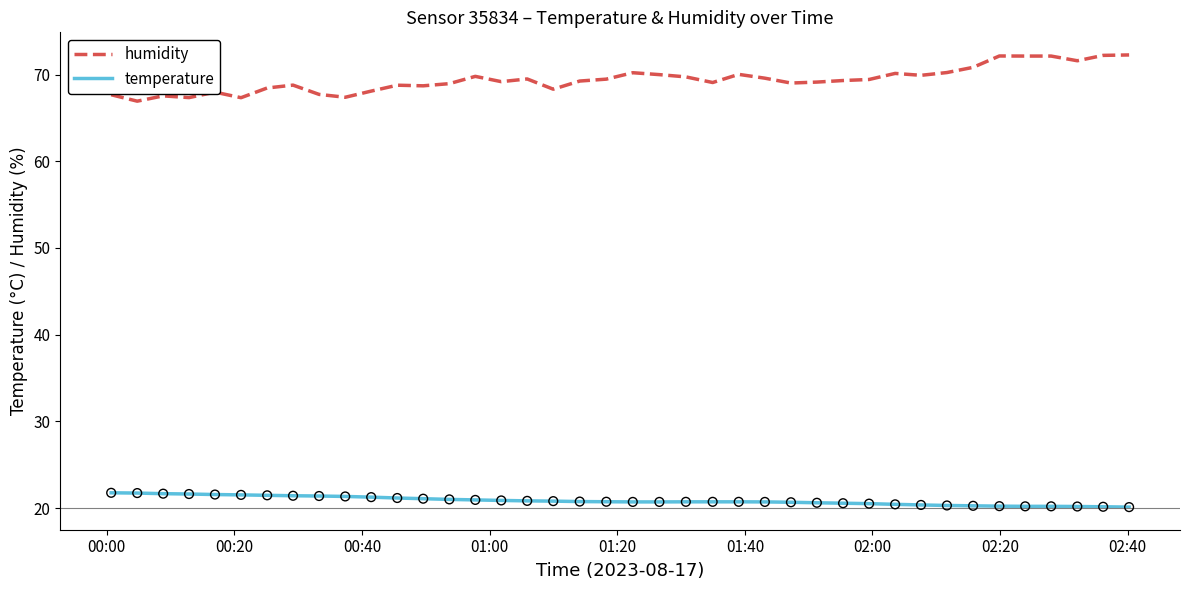

Which series has the largest total across all categories?

humidity